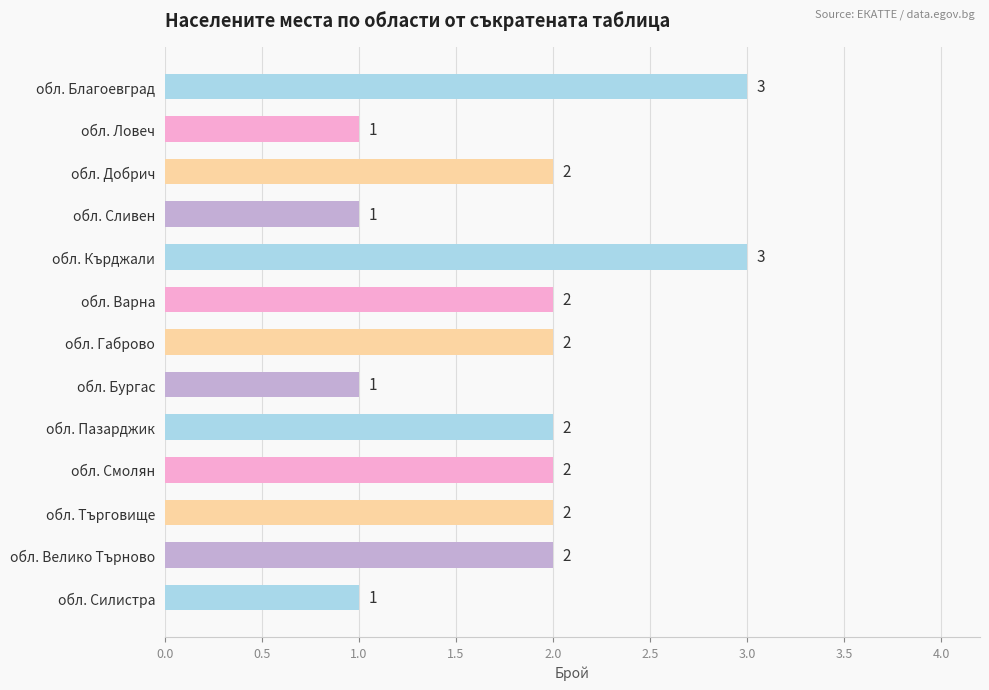

Are the bars horizontal?

Yes